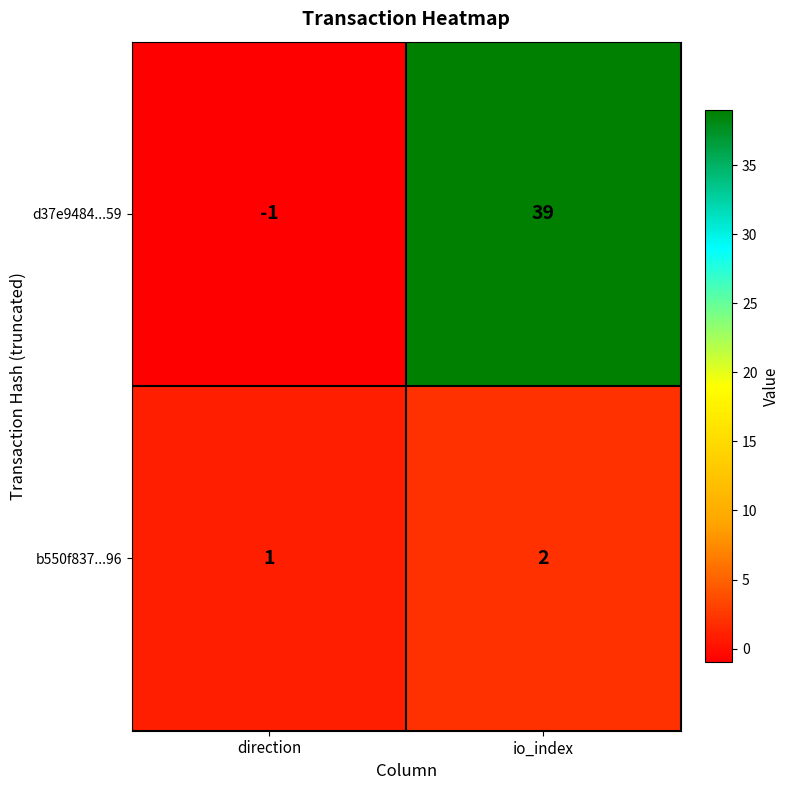

What is the spread (max minus min) of values at io_index?

37